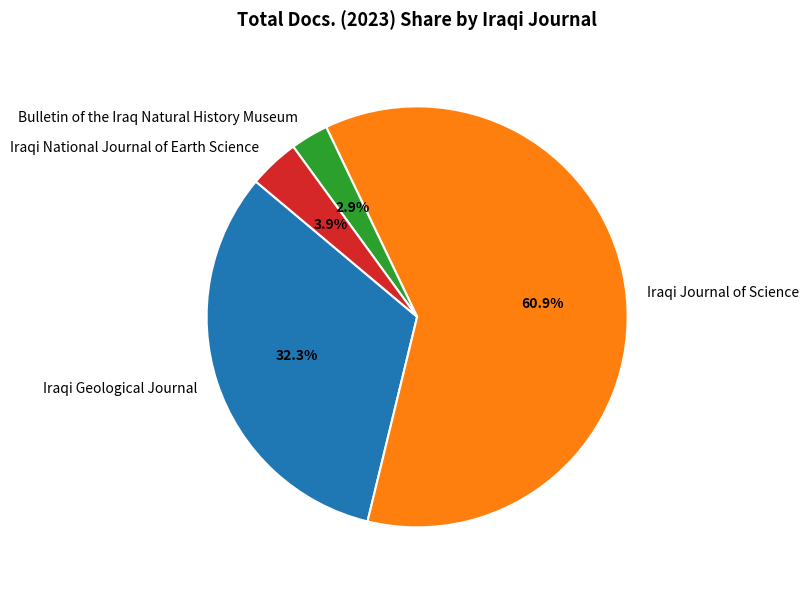

Which has a higher value, Bulletin of the Iraq Natural History Museum or Iraqi Geological Journal?

Iraqi Geological Journal